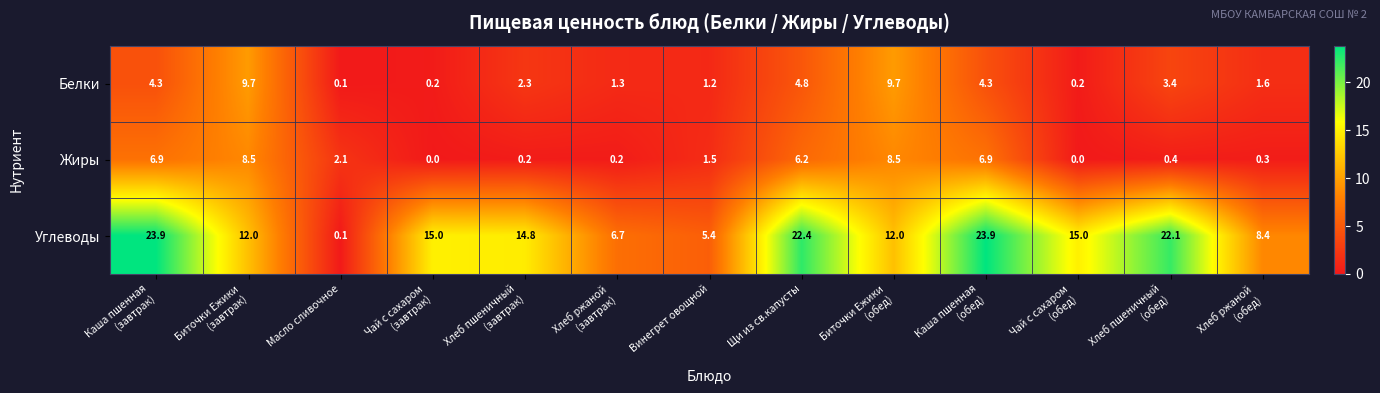

What is the spread (max minus min) of values at Масло сливочное?

2.0